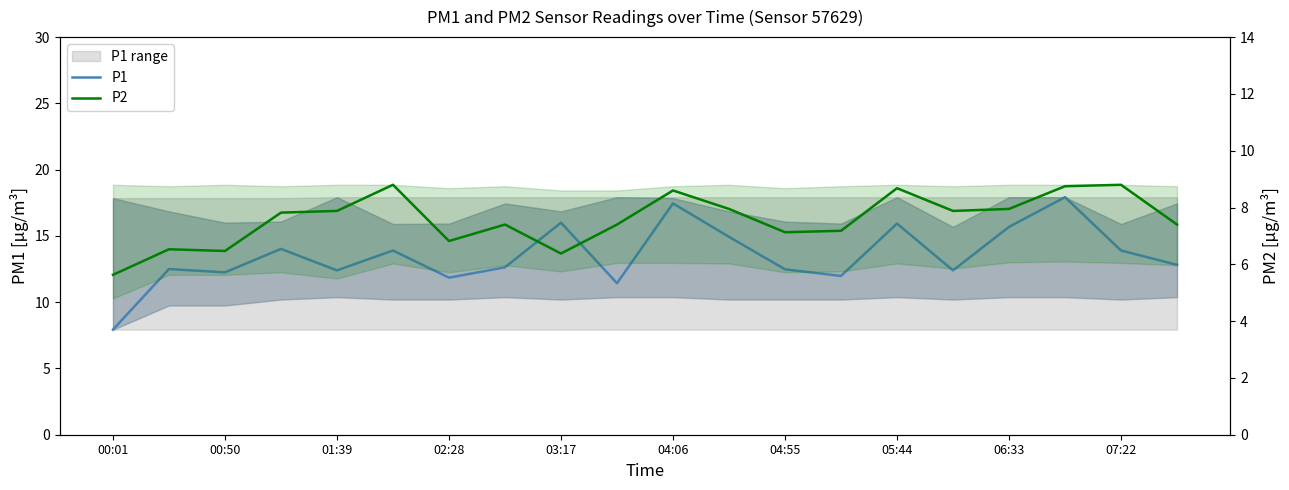

Between 02:28 and 06:33, which series saw the biggest shift?

P1